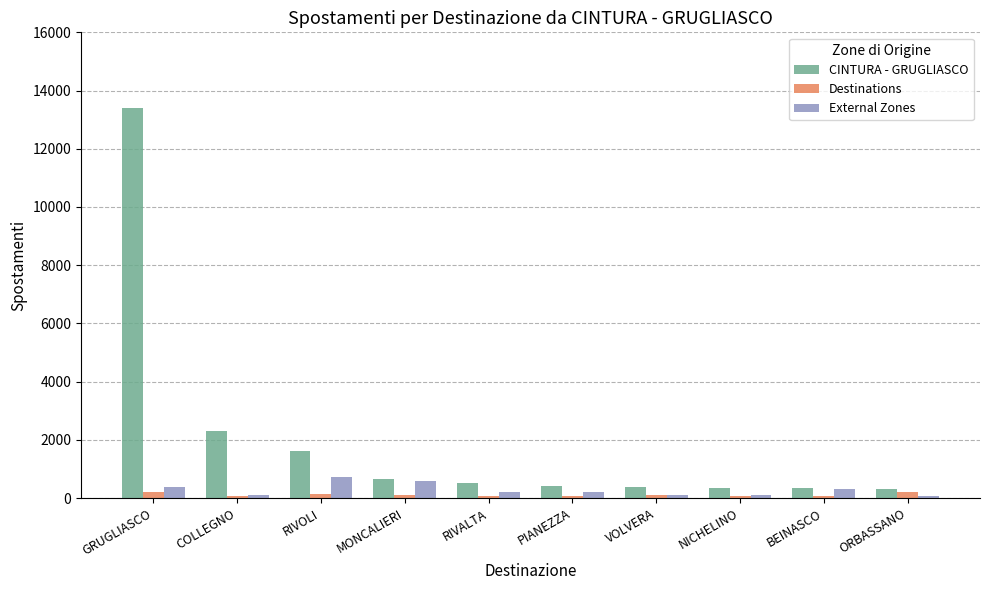

How many bars are there in each group?

3